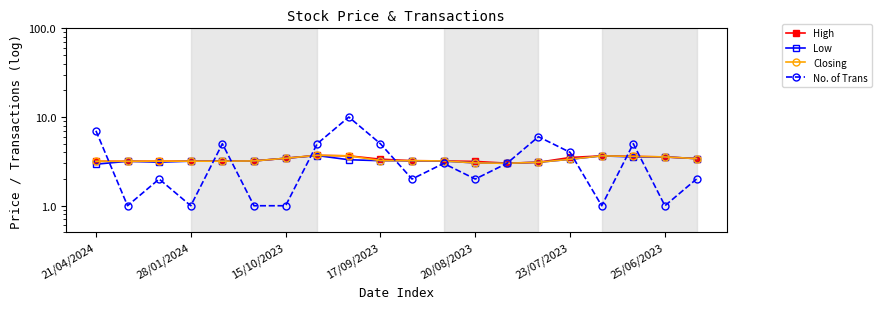

Which has a higher value, 17/09/2023 or 10?

10